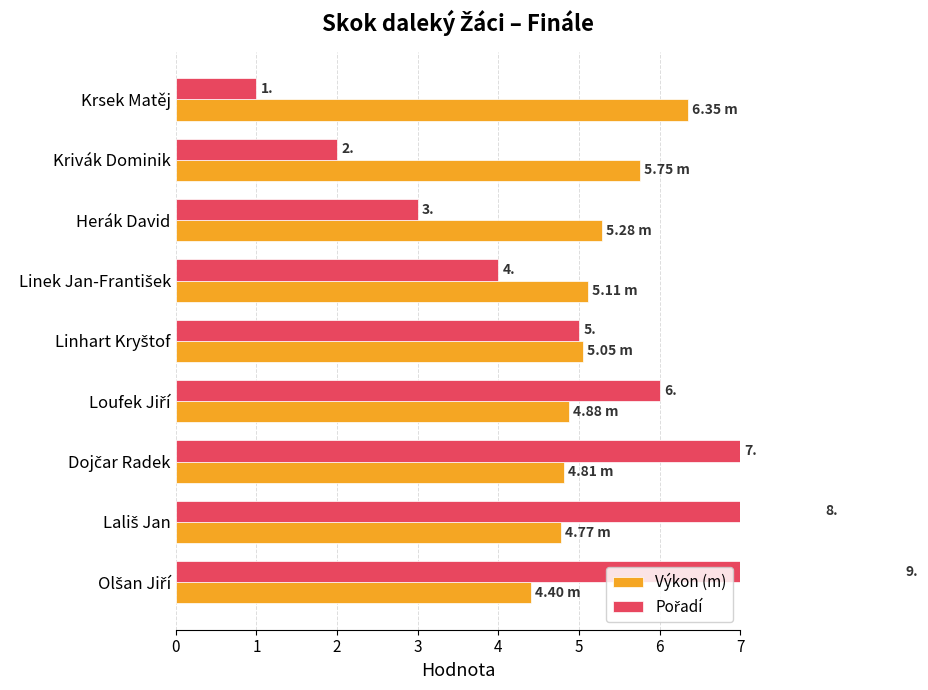

What is the average value of the Pořadí series?

5.0